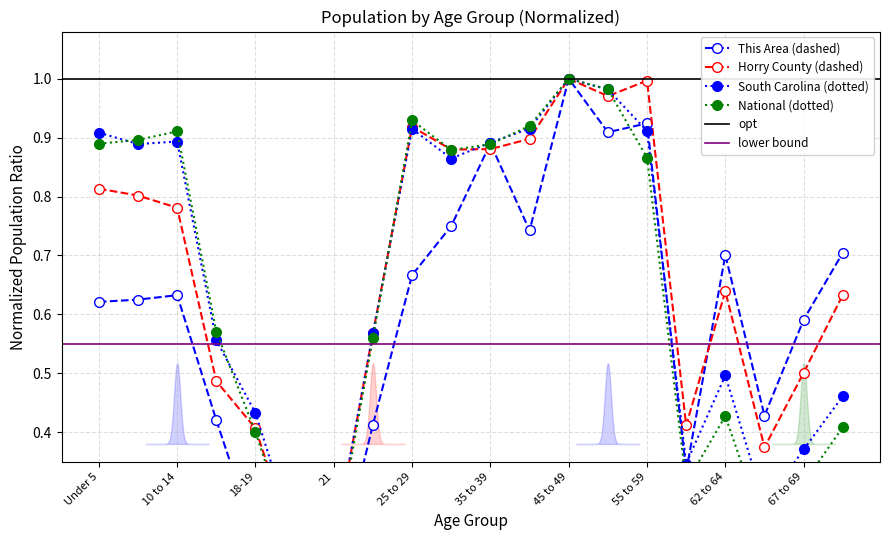

What is the value of the This Area point at the 10th from the left?

0.8